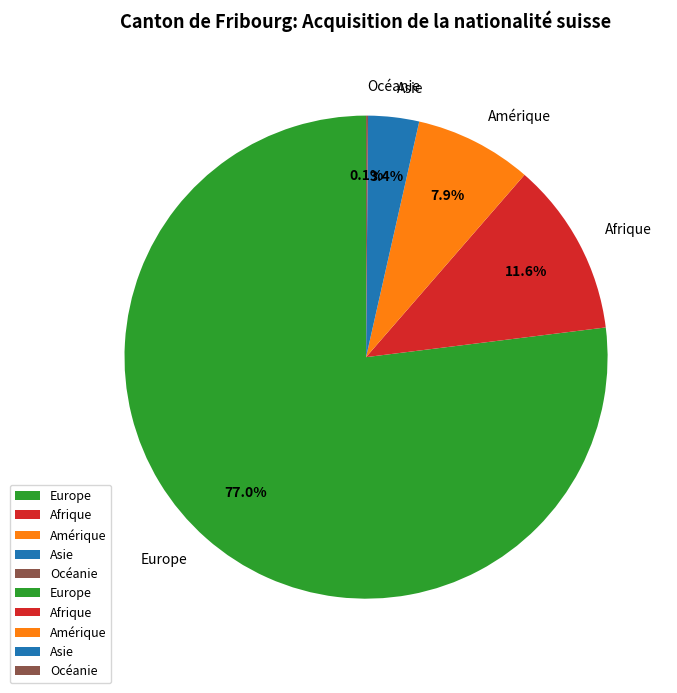

Do Afrique and Europe together represent more than half of the pie?

Yes